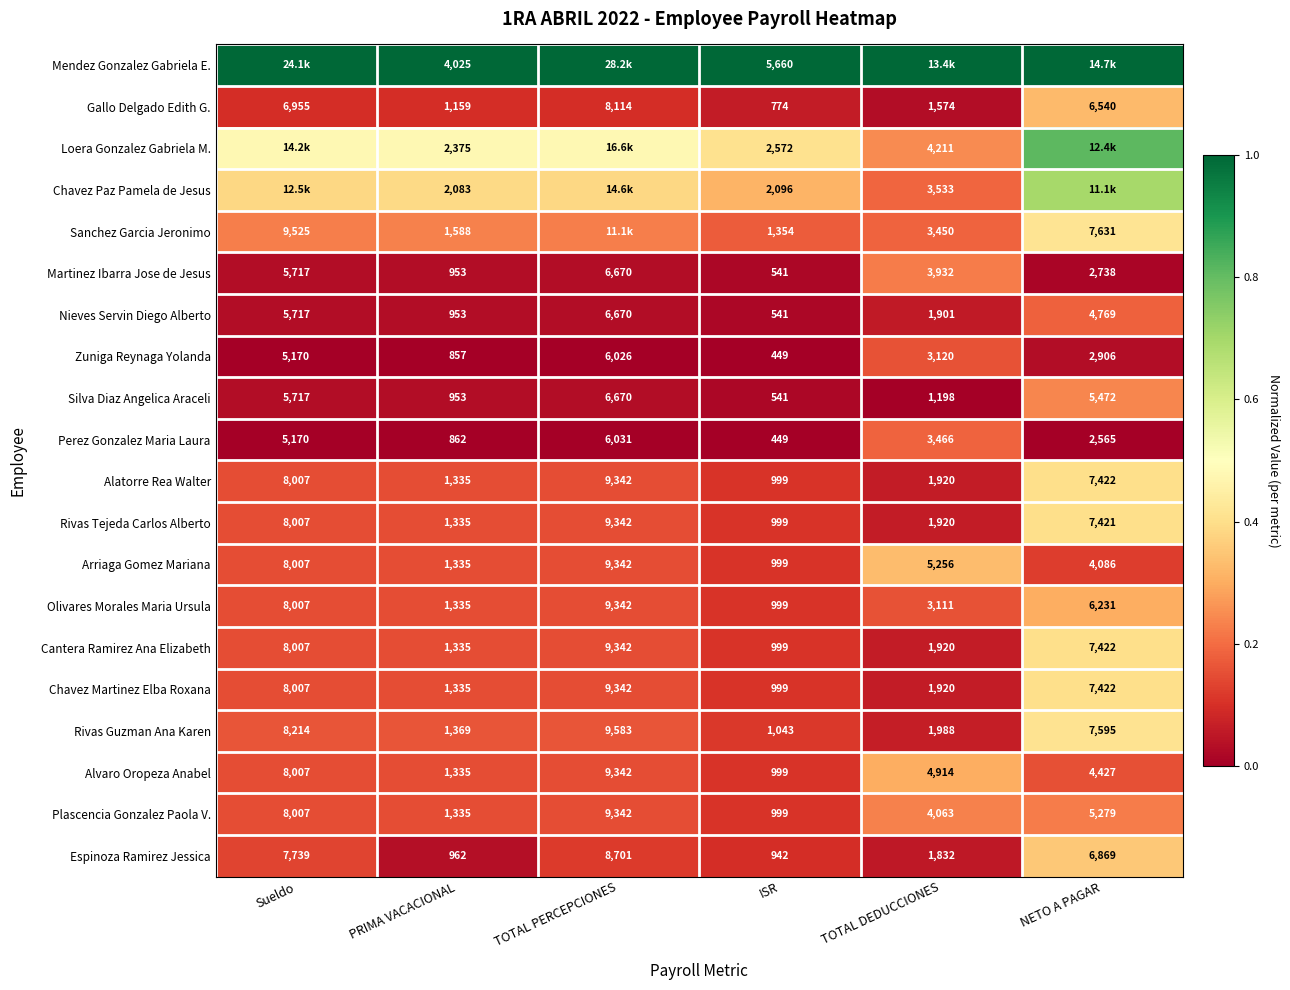

At which label does Espinoza Ramirez Jessica reach its peak?

TOTAL PERCEPCIONES